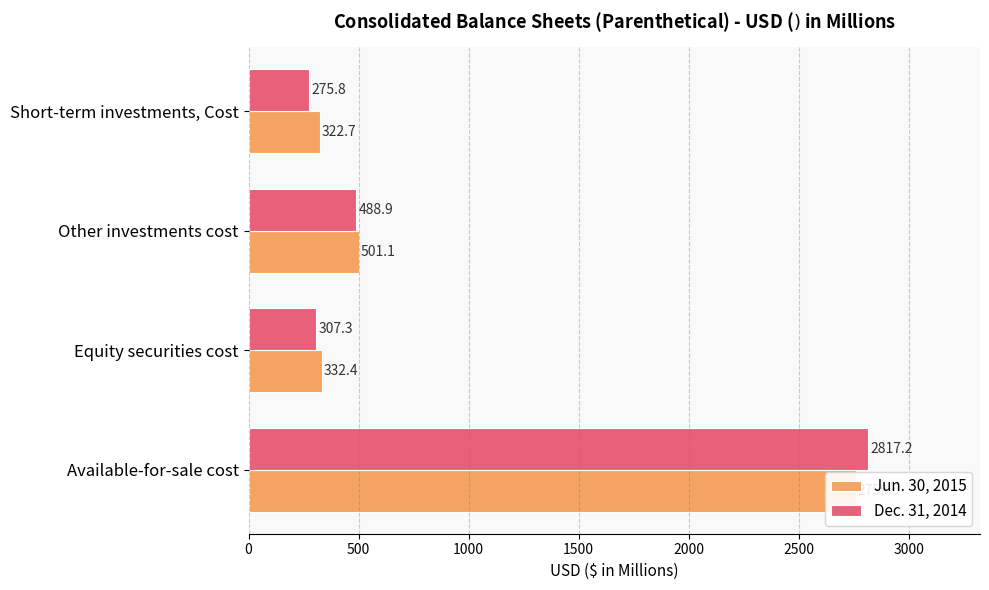

What is the sum of the Dec. 31, 2014 values at 1000 and 0?

3306.1